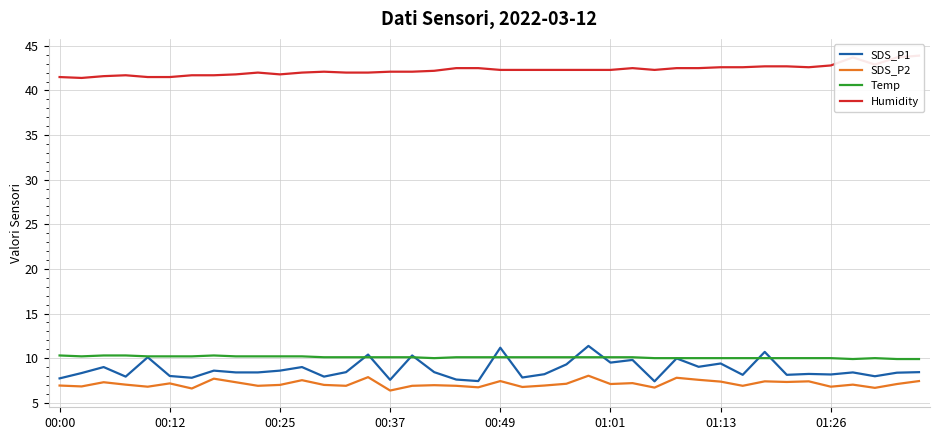

What is the difference between the maximum and second lowest values in the Humidity series?

2.4